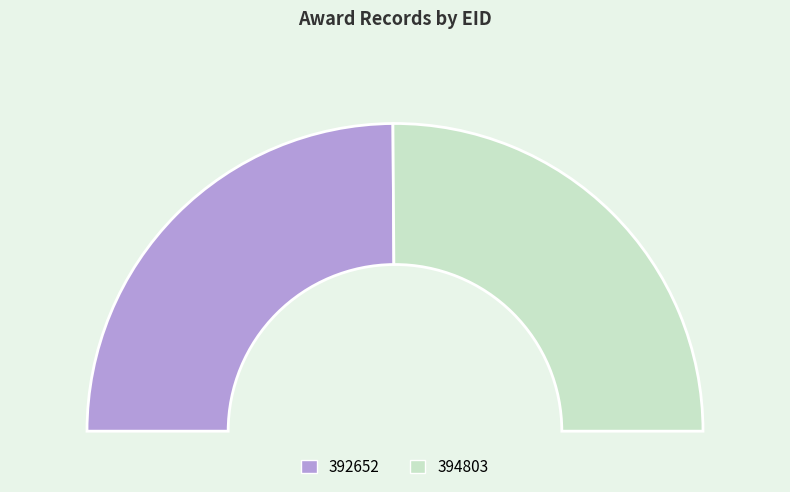

Which slice represents more than half of the pie?

394803